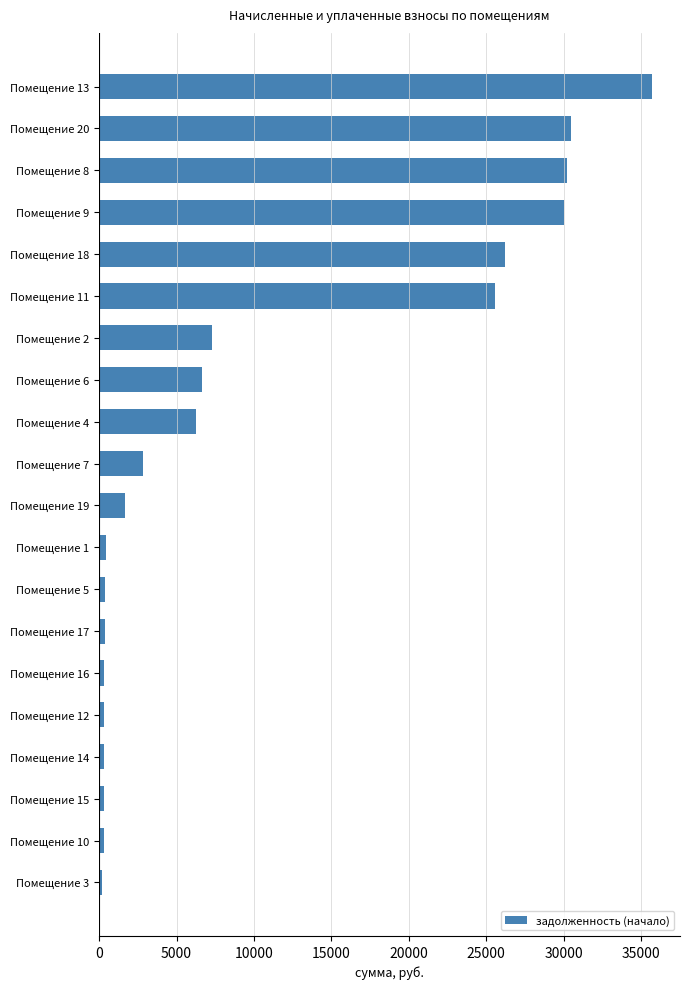

What is the maximum value shown in the chart?

35719.8